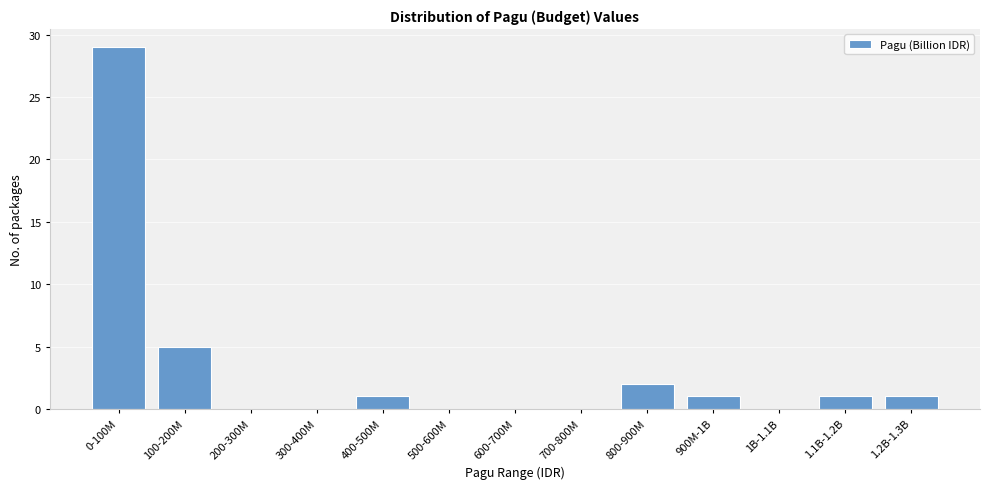

Reading left to right, transcribe all the data shown in this chart.

0-100M=29	100-200M=5	200-300M=0	300-400M=0	400-500M=1	500-600M=0	600-700M=0	700-800M=0	800-900M=2	900M-1B=1	1B-1.1B=0	1.1B-1.2B=1	1.2B-1.3B=1